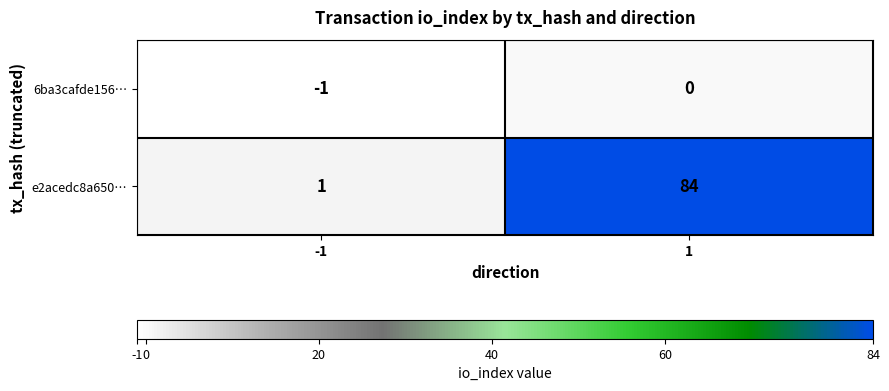

Reading left to right, what are all the values shown in this chart?

6ba3cafde156…: -1	0
e2acedc8a650…: 1	84